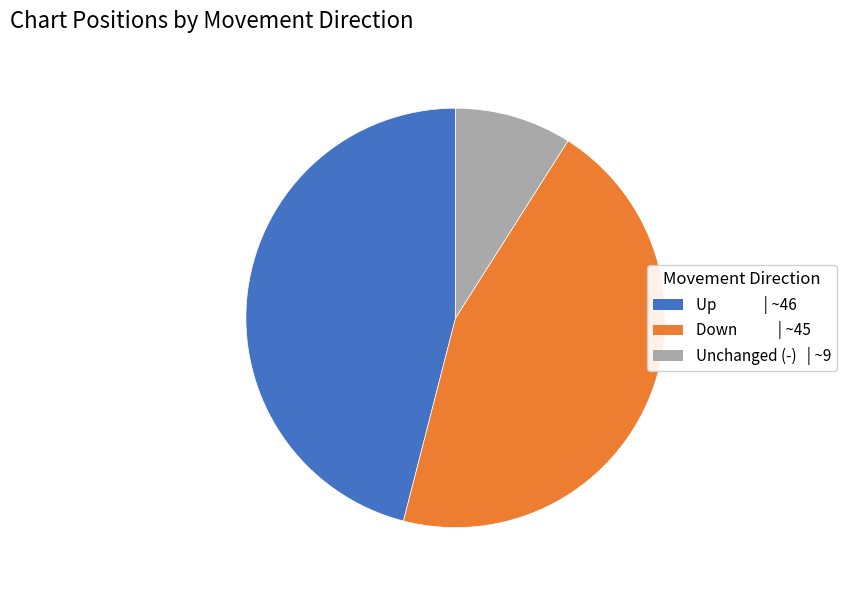

Is there any slice that represents more than half of the pie?

No